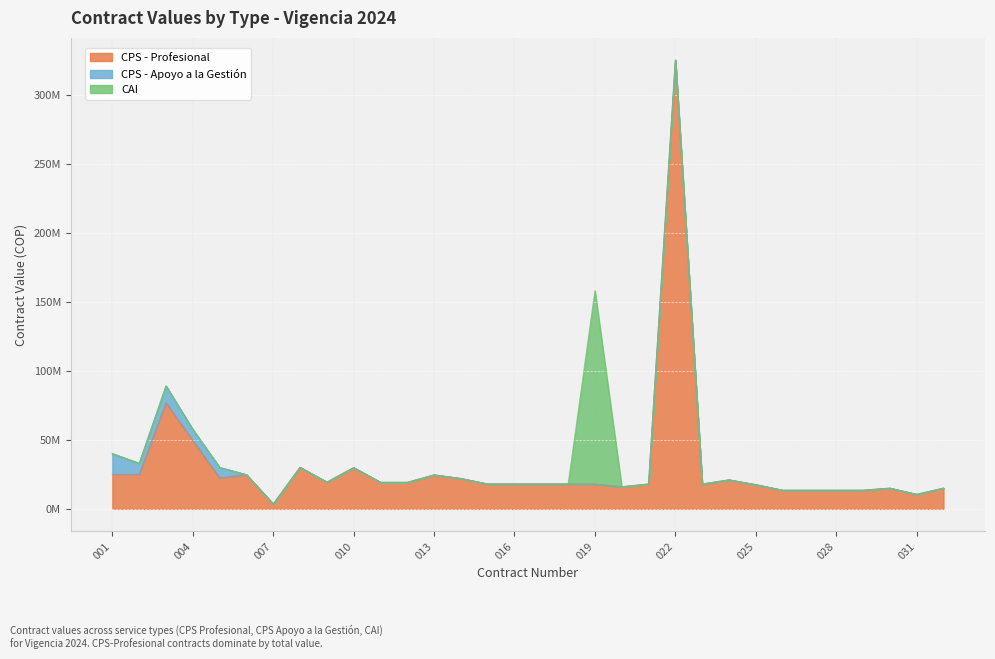

What is the difference between the maximum and second lowest values in the CPS - Profesional series?

314500000